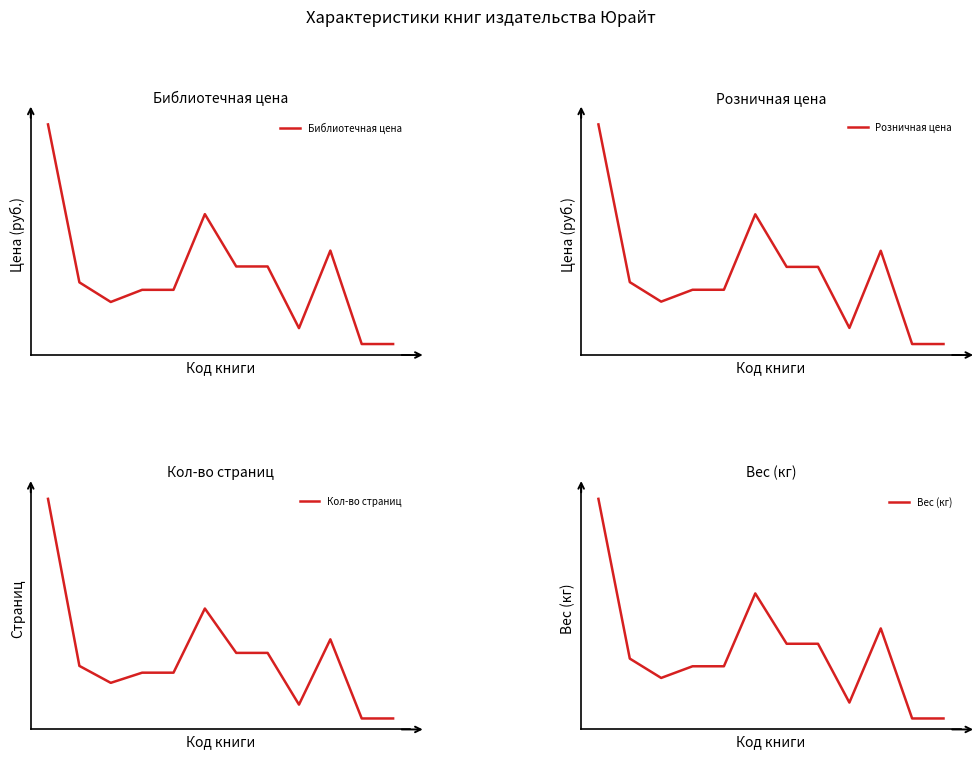

Which category has the lowest value in the Библиотечная цена series?

10